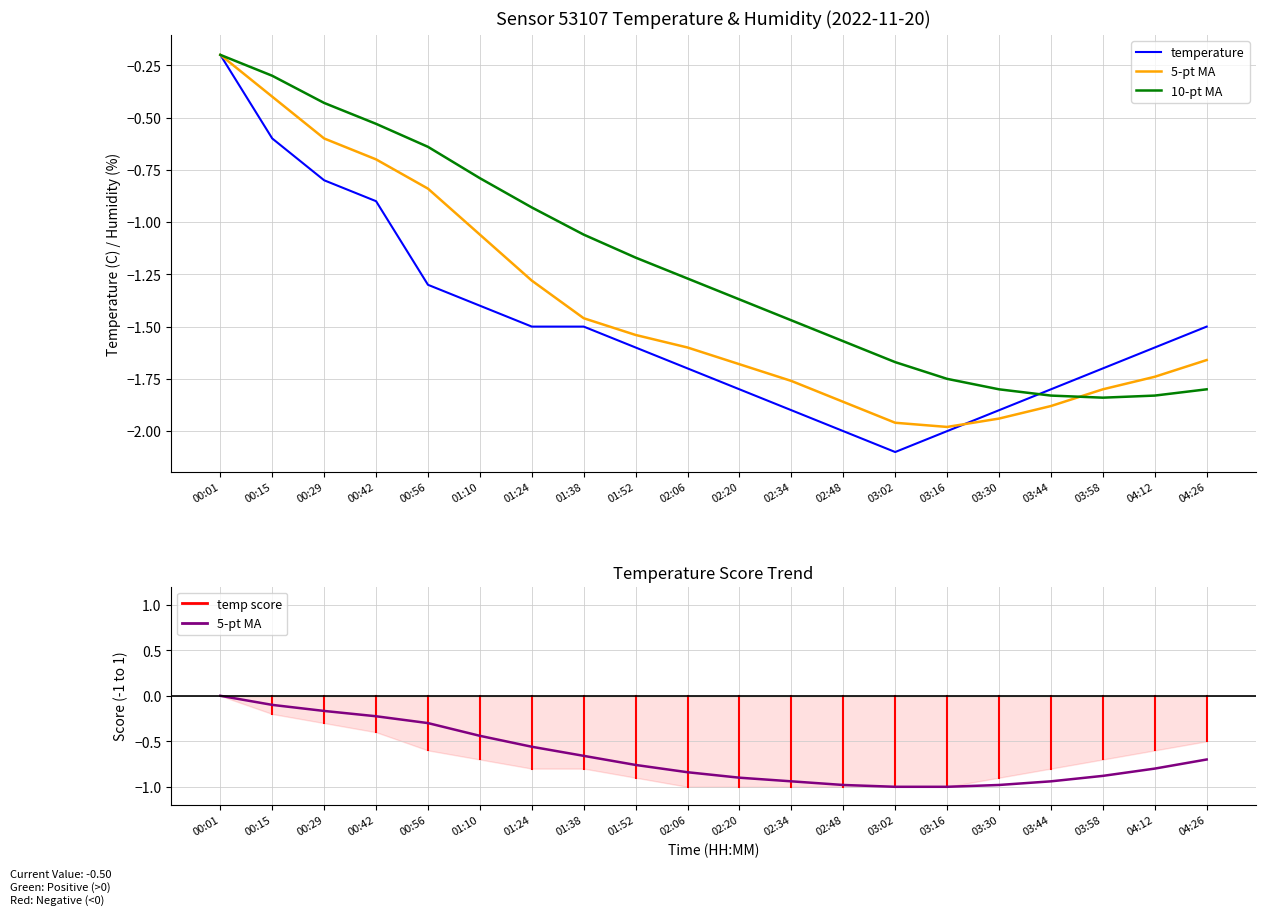

In 5-pt MA, how many points are lower than both neighbors (excluding endpoints)?

1